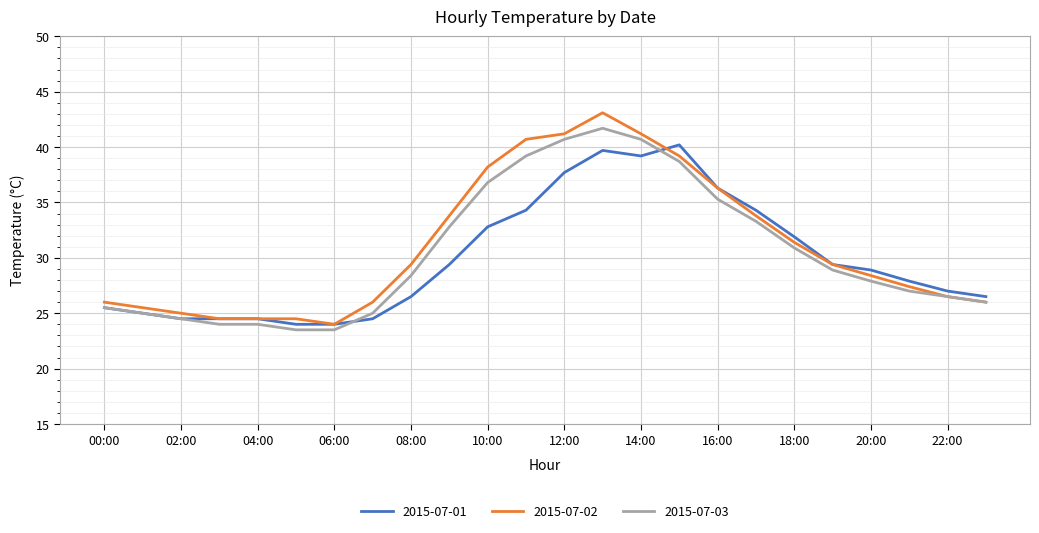

How many categories are shown in the chart?

24